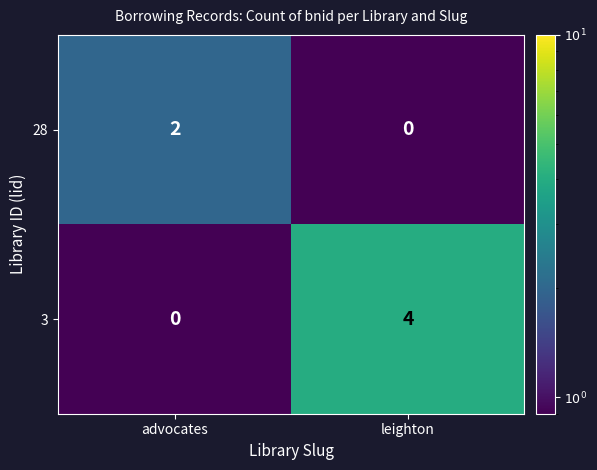

What is the difference between the 3 values at advocates and leighton?

4